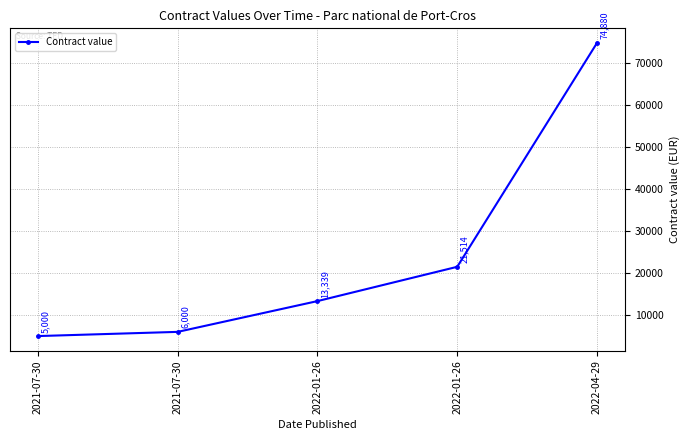

True or false: there are more than 2 points higher than both neighbors.

False